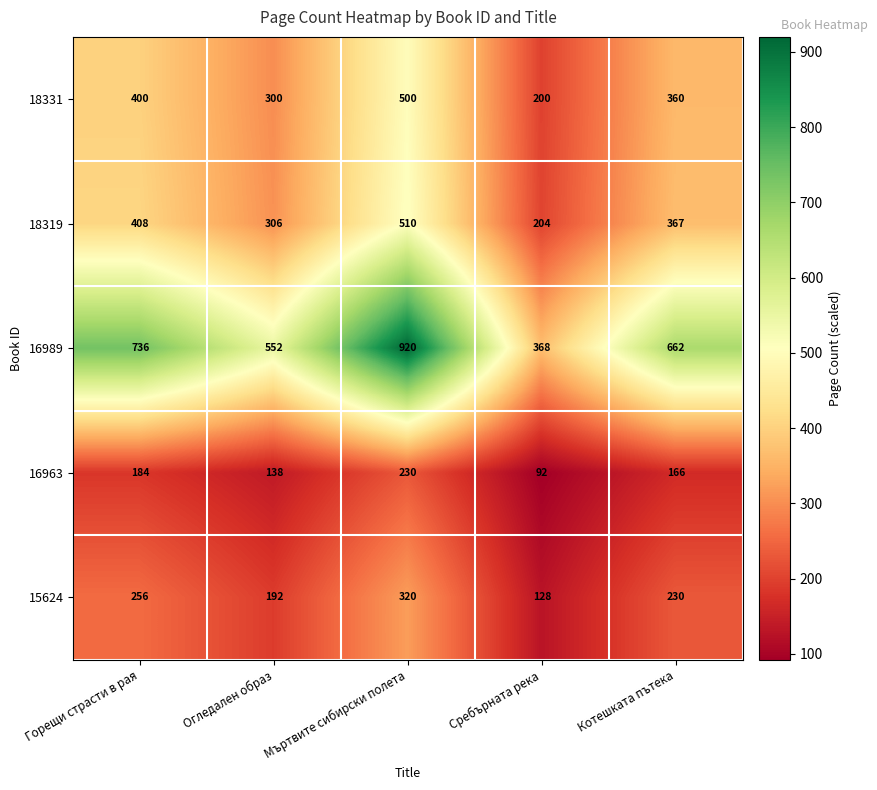

Read the 18331 value at Котешката пътека.

360